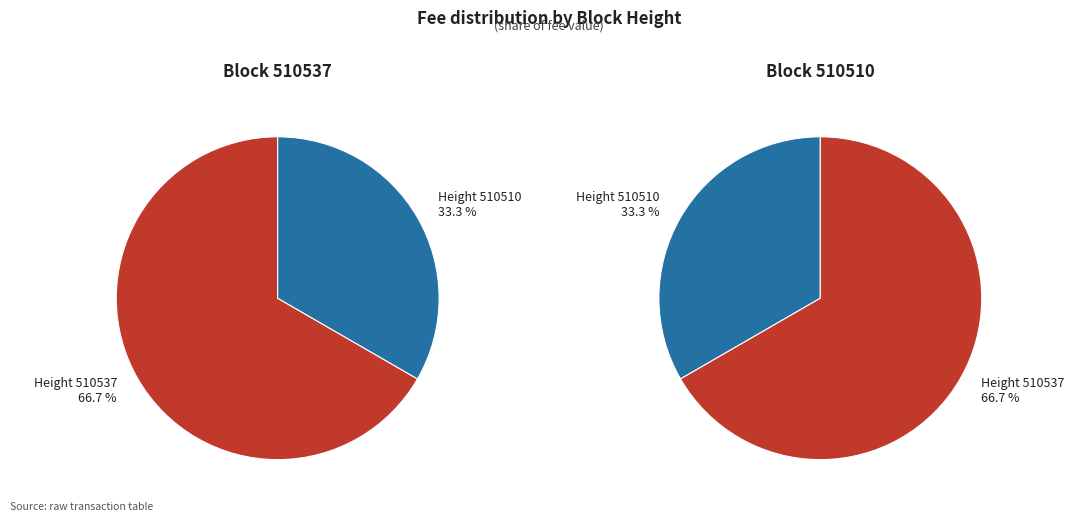

Which slice is the largest?

510537